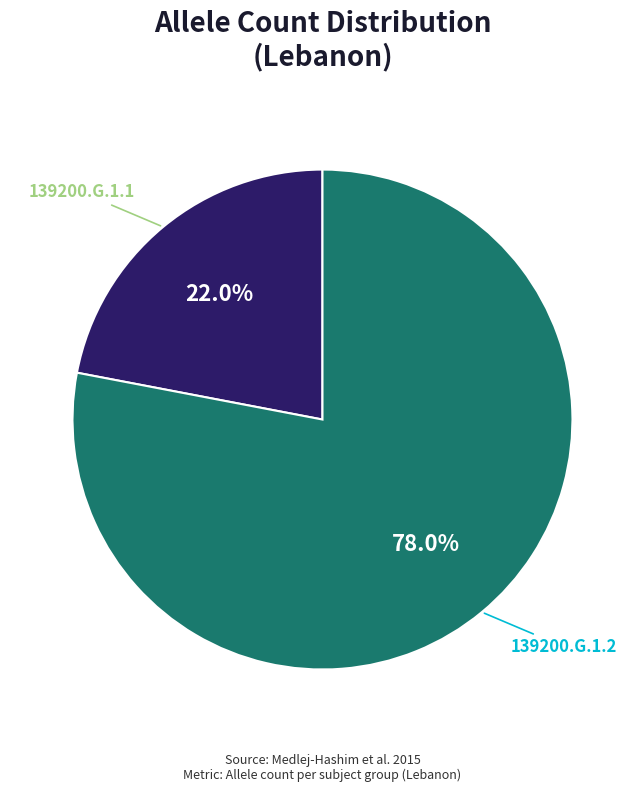

Which slice is the smallest?

139200.G.1.1